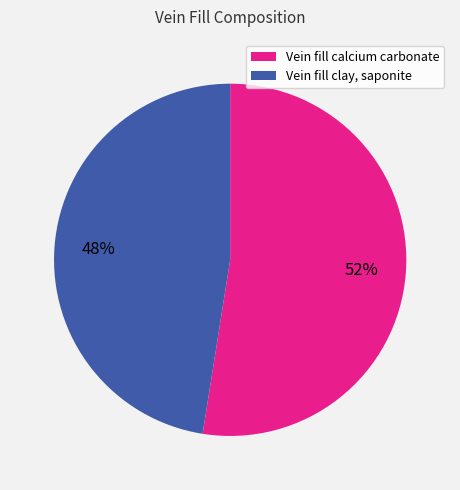

Which category accounts for the majority?

Vein fill calcium carbonate